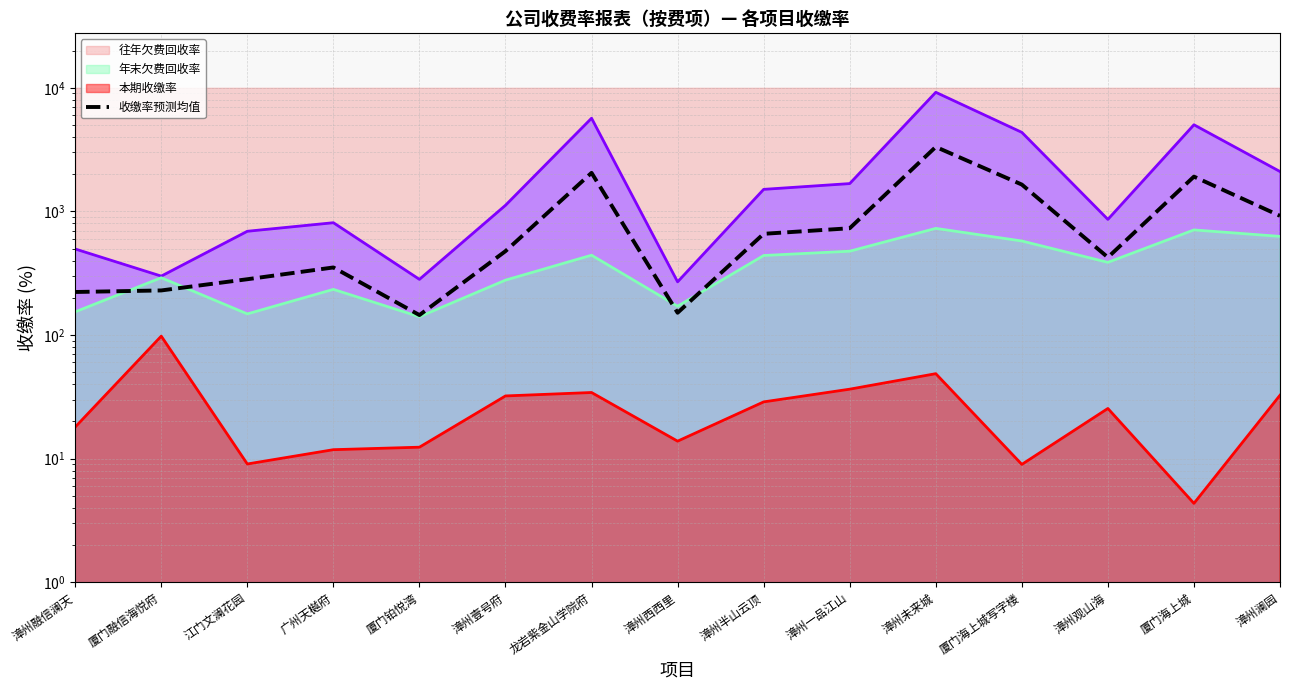

Where does the data first go above 476?

漳州壹号府